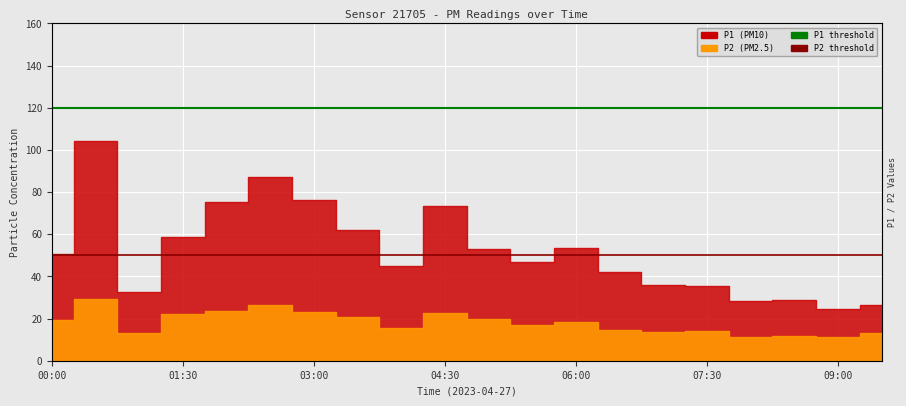

Between 01:30 and 00:00, which is larger?

01:30